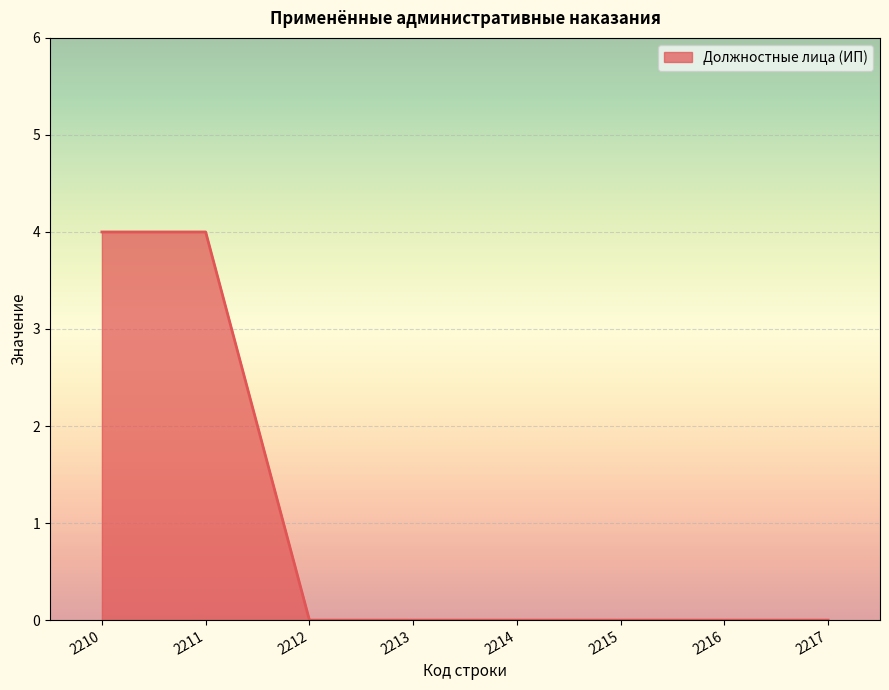

Count the values in the range 0 to 4.

8